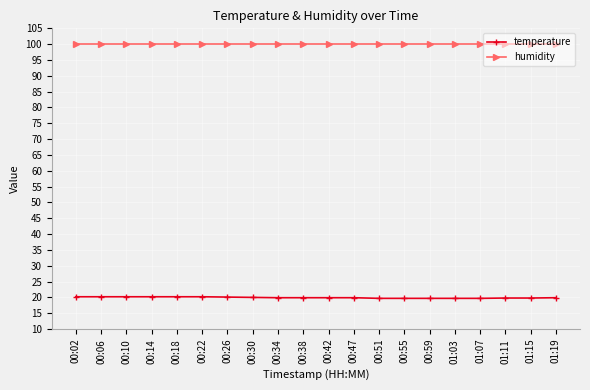

What is the difference between the maximum and second lowest values in the temperature series?

0.5